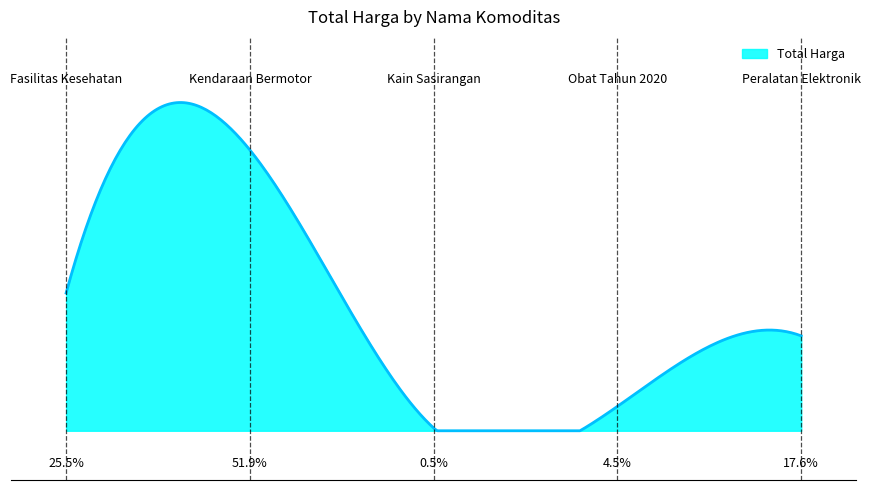

Does the chart display data point markers on the line(s)?

No